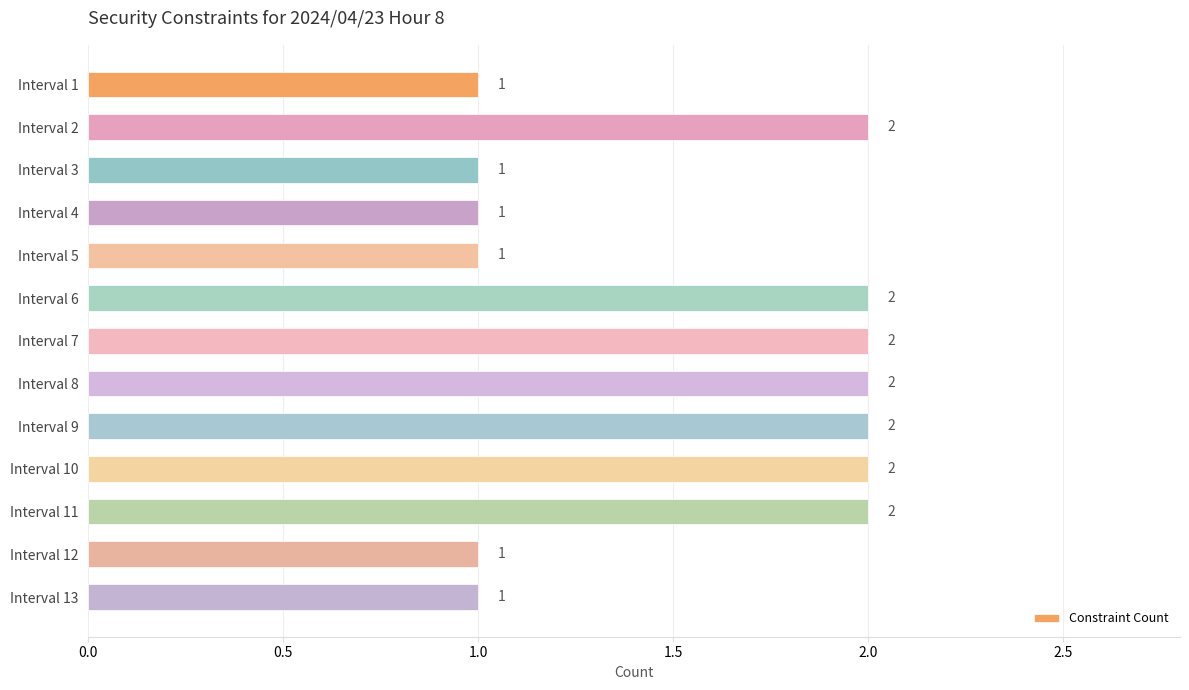

Reading top to bottom, list all the values displayed in this chart.

1	2	1	1	1	2	2	2	2	2	2	1	1